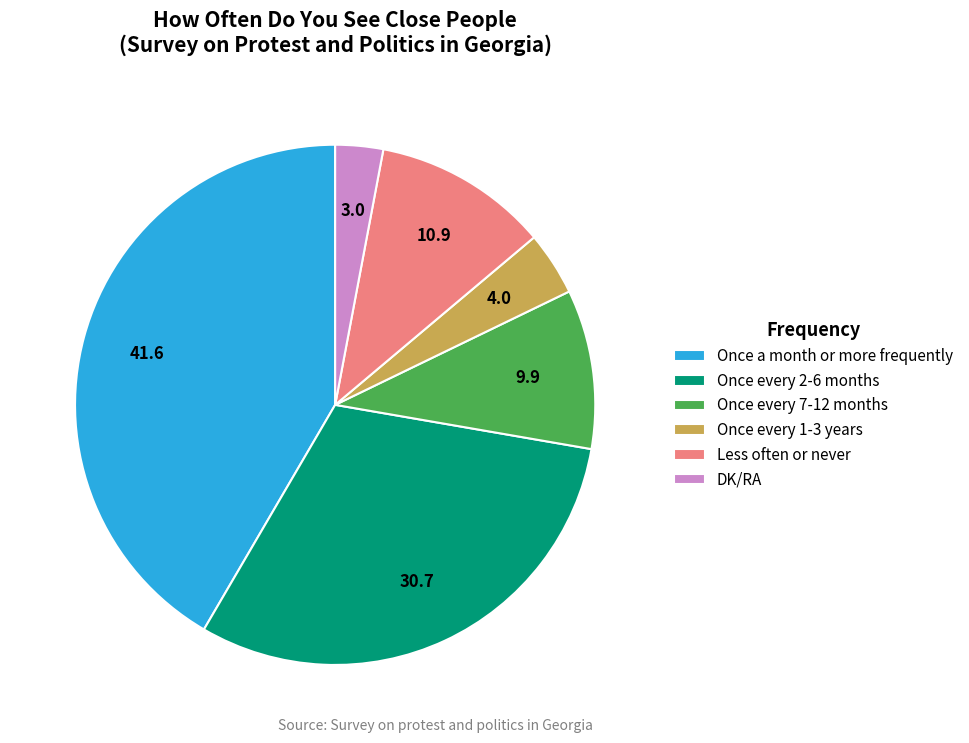

Rank the categories by value from lowest to highest.

DK/RA, Once every 1-3 years, Once every 7-12 months, Less often or never, Once every 2-6 months, Once a month or more frequently